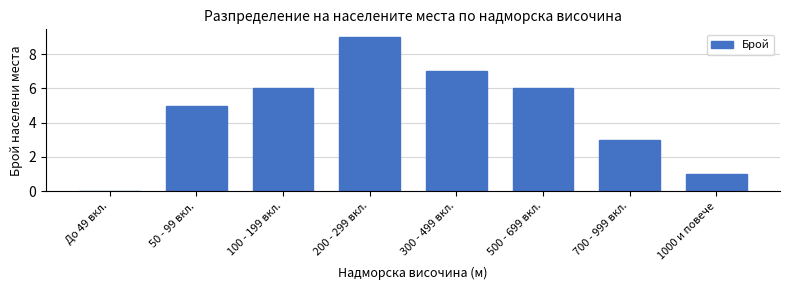

Reading right to left, extract all data points from this chart.

1000 и повече=1	700 - 999 вкл.=3	500 - 699 вкл.=6	300 - 499 вкл.=7	200 - 299 вкл.=9	100 - 199 вкл.=6	50 - 99 вкл.=5	До 49 вкл.=0